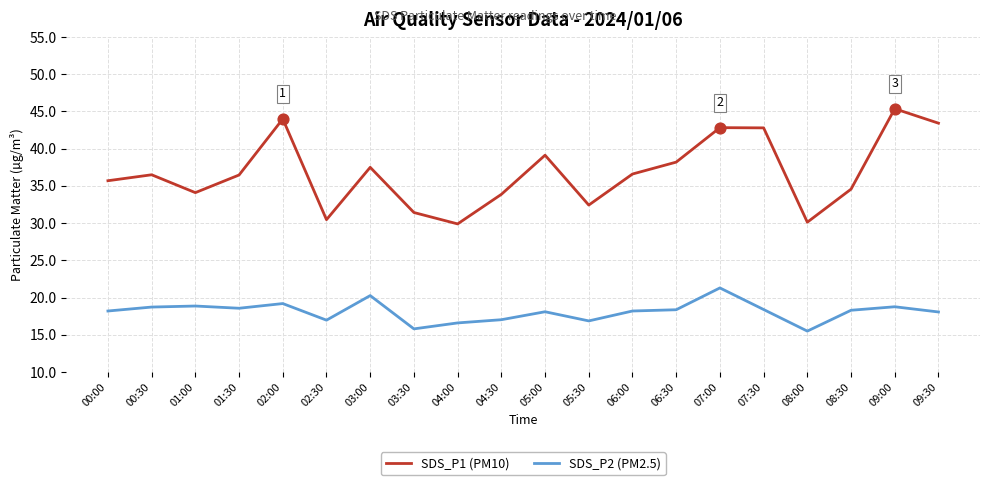

What are all the series names shown in the legend?

SDS_P1 (PM10), SDS_P2 (PM2.5)